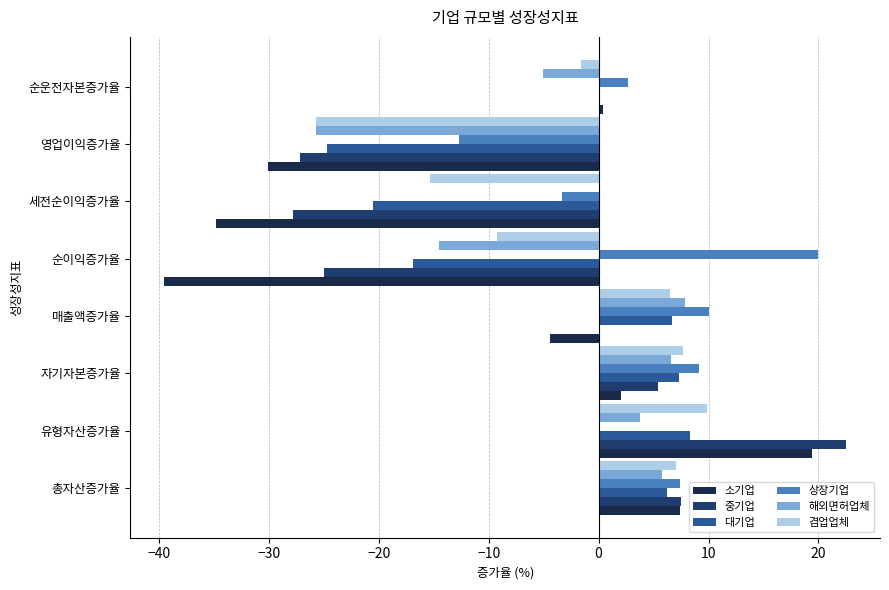

How many categories are shown in the chart?

8